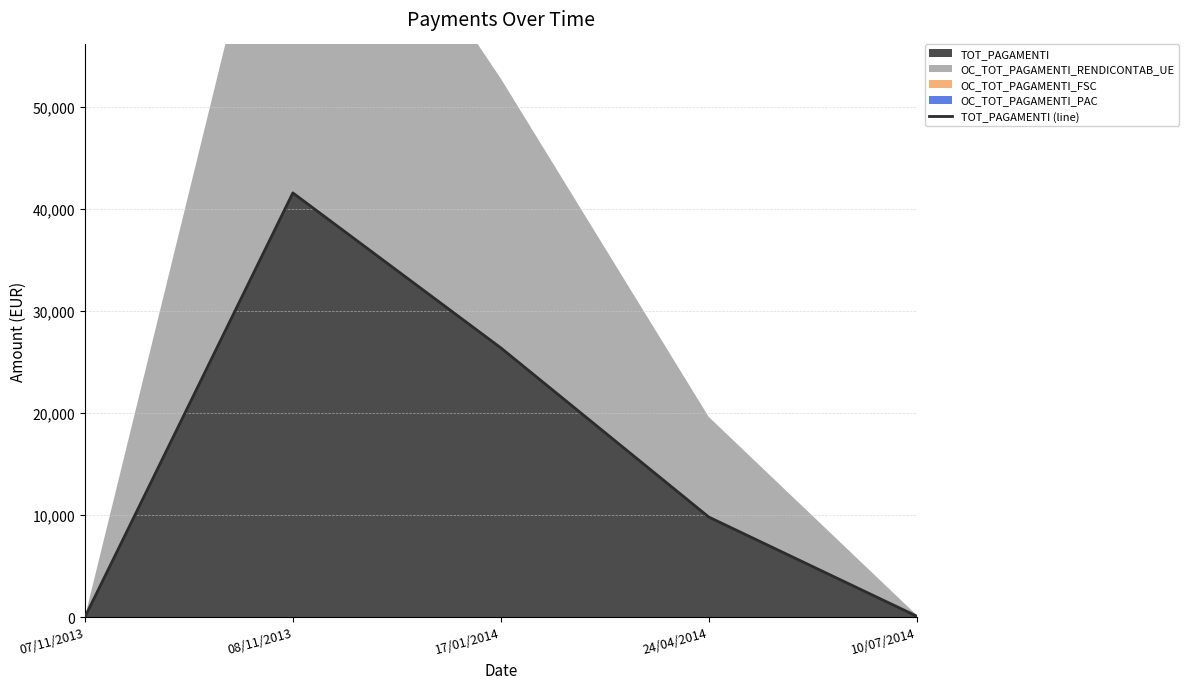

At which label does TOT_PAGAMENTI reach its peak?

08/11/2013